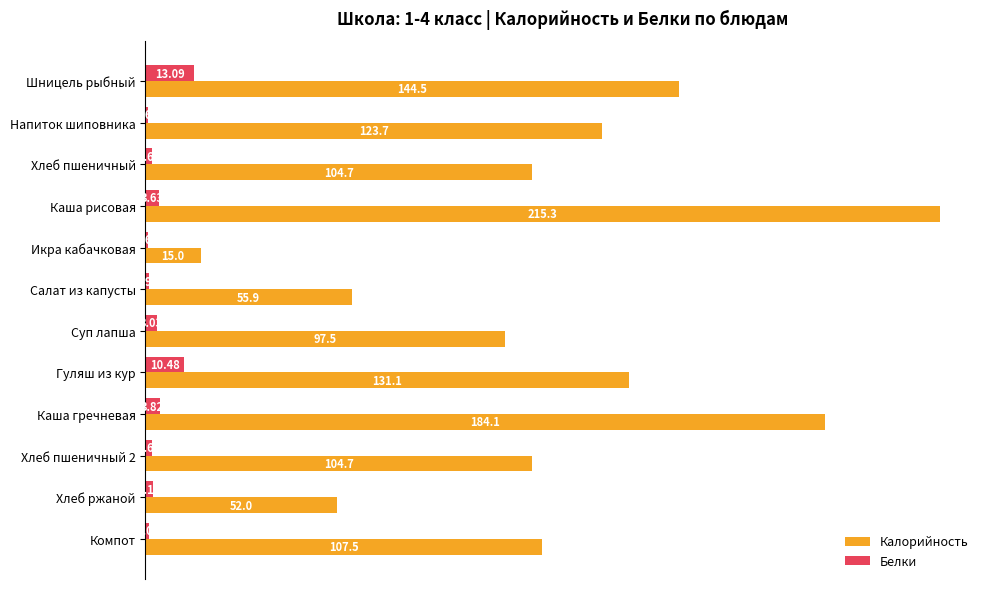

How many distinct data groups are displayed?

2